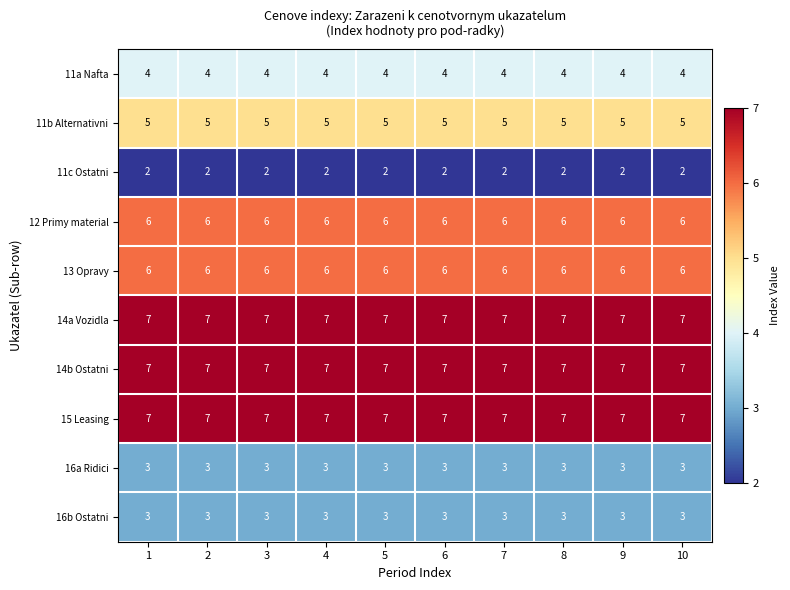

What value does the 16a Ridici series have at 4?

3